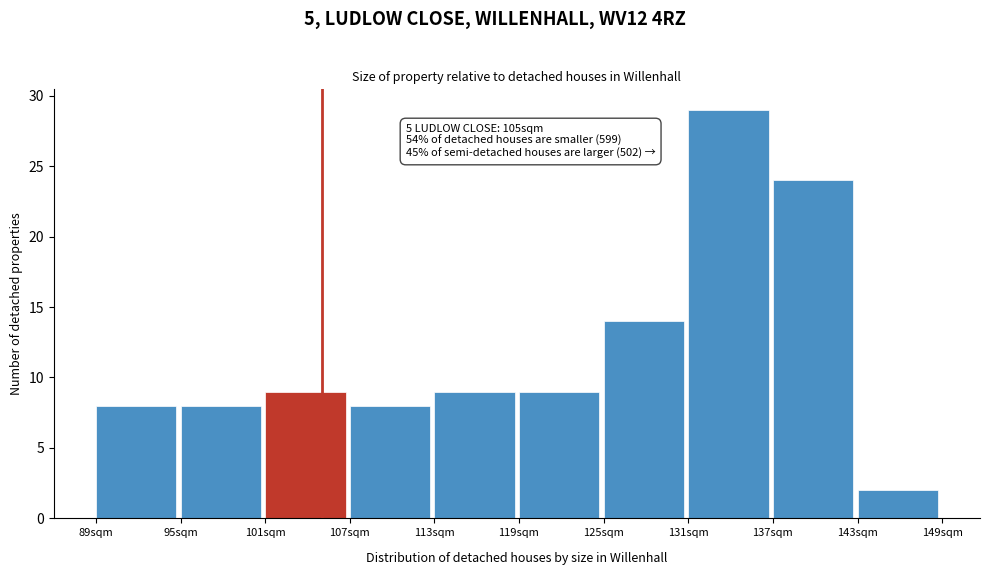

Which range on the x-axis has the tallest bar?

131 to 137